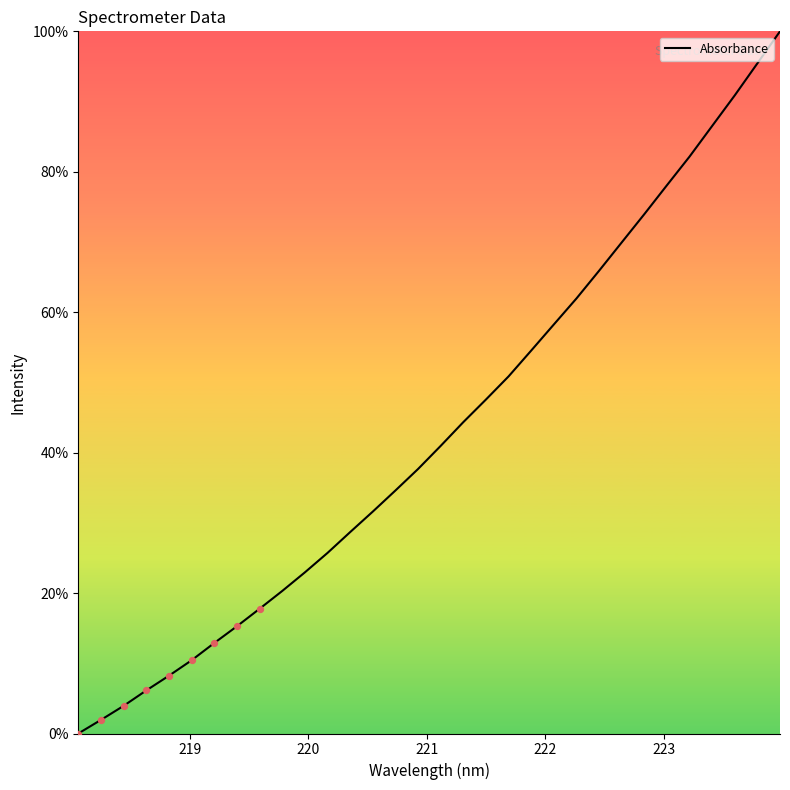

What is the difference between the maximum and minimum values?

100.0